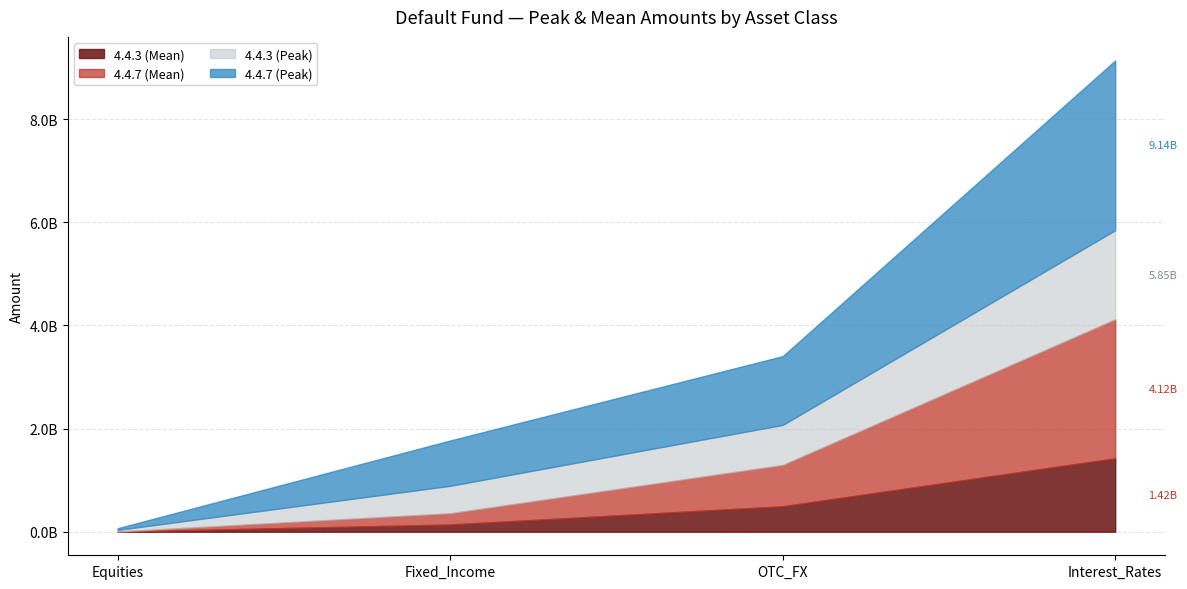

True or false: 4.4.3 (Mean) has more than 1 points higher than both neighbors.

False